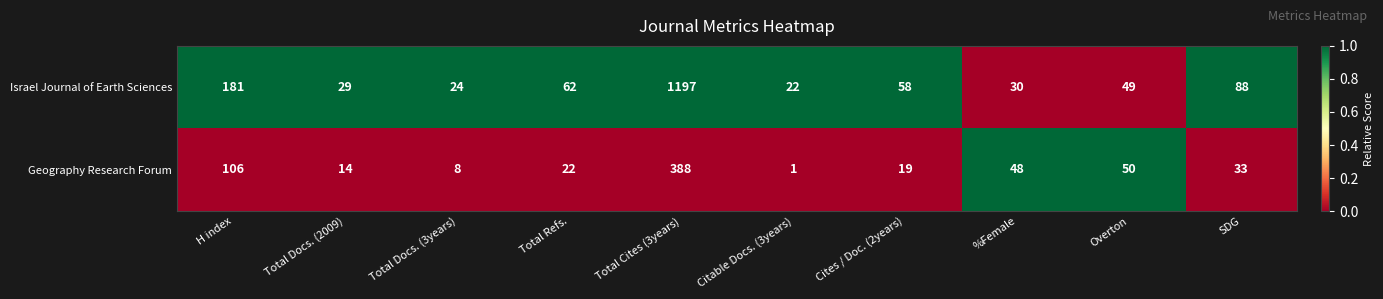

The Israel Journal of Earth Sciences series shows 18 at Total Docs. (2009). True or false?

False